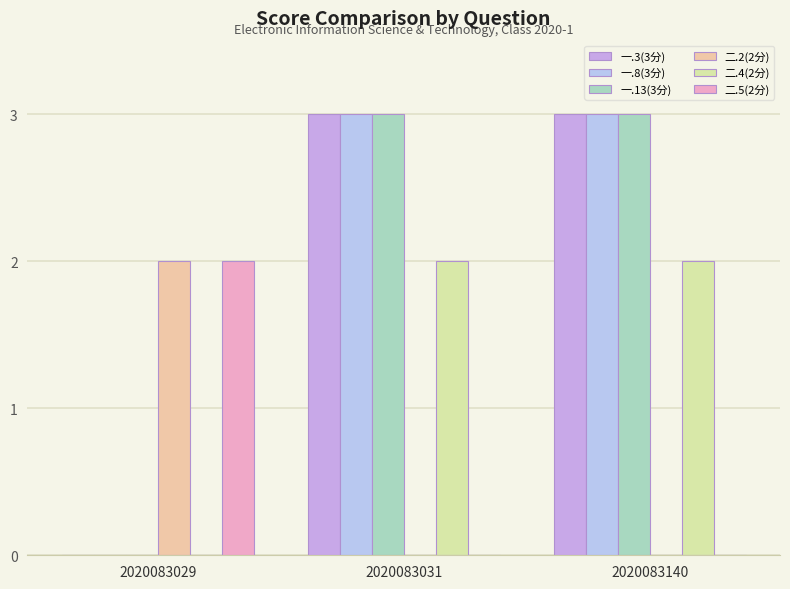

Are the bars grouped side by side (vs. stacked)?

Yes